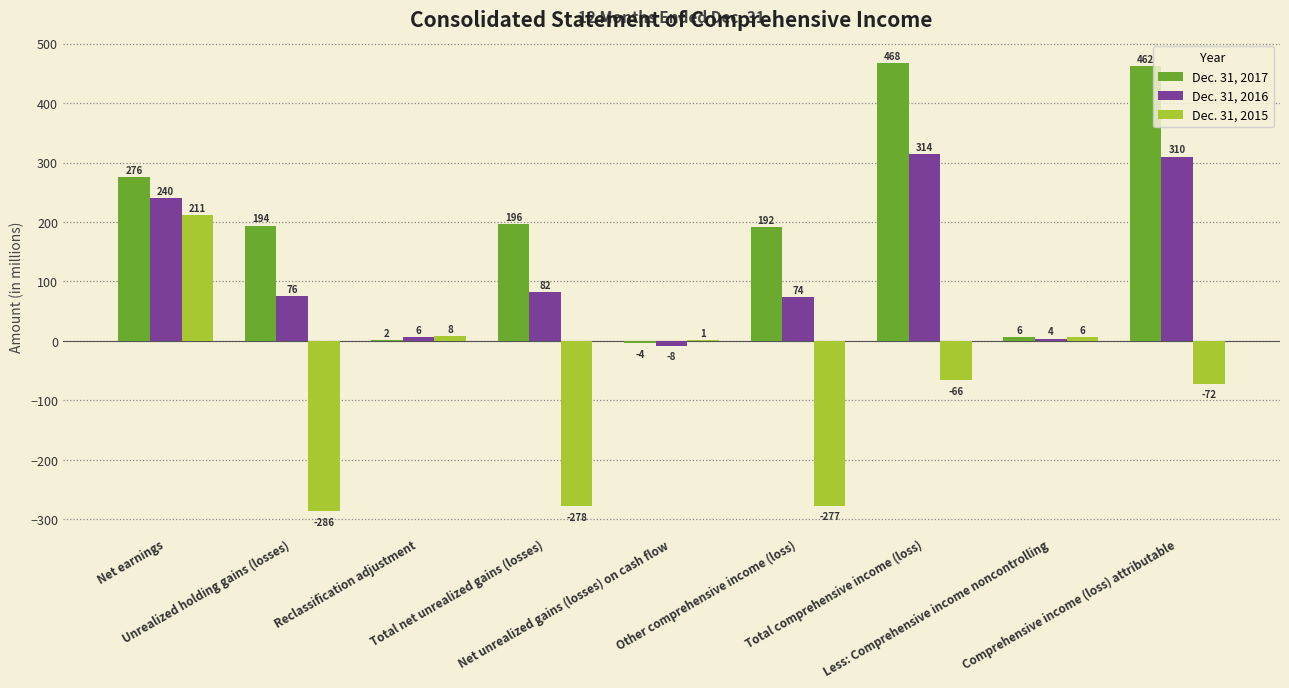

Reading right to left, transcribe all the data shown in this chart.

Dec. 31, 2017: Comprehensive income (loss) attributable=462	Less: Comprehensive income noncontrolling=6	Total comprehensive income (loss)=468	Other comprehensive income (loss)=192	Net unrealized gains (losses) on cash flow=-4	Total net unrealized gains (losses)=196	Reclassification adjustment=2	Unrealized holding gains (losses)=194	Net earnings=276
Dec. 31, 2016: Comprehensive income (loss) attributable=310	Less: Comprehensive income noncontrolling=4	Total comprehensive income (loss)=314	Other comprehensive income (loss)=74	Net unrealized gains (losses) on cash flow=-8	Total net unrealized gains (losses)=82	Reclassification adjustment=6	Unrealized holding gains (losses)=76	Net earnings=240
Dec. 31, 2015: Comprehensive income (loss) attributable=-72	Less: Comprehensive income noncontrolling=6	Total comprehensive income (loss)=-66	Other comprehensive income (loss)=-277	Net unrealized gains (losses) on cash flow=1	Total net unrealized gains (losses)=-278	Reclassification adjustment=8	Unrealized holding gains (losses)=-286	Net earnings=211